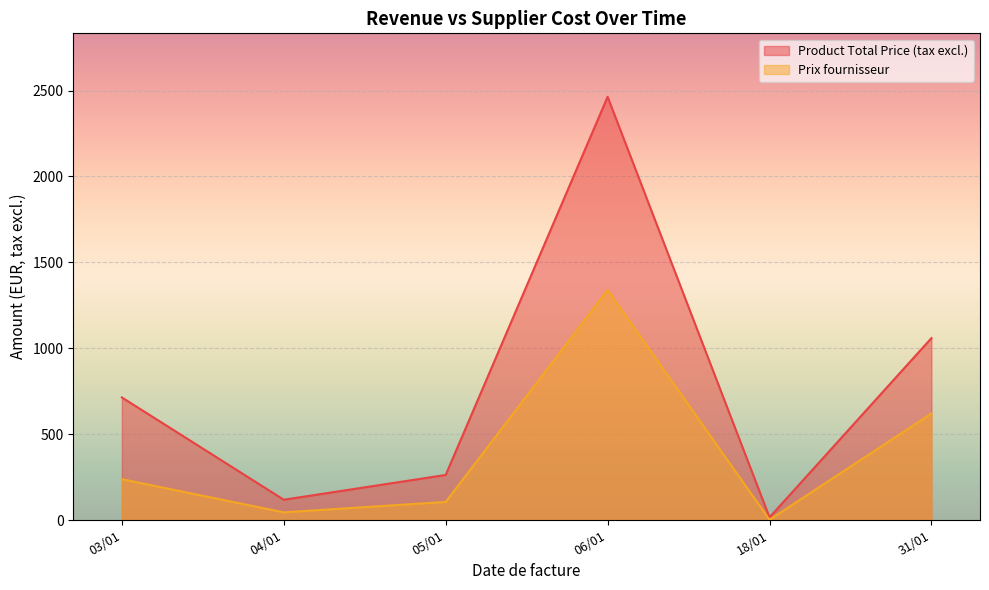

Which category has the lowest value in the Product Total Price (tax excl.) series?

18/01